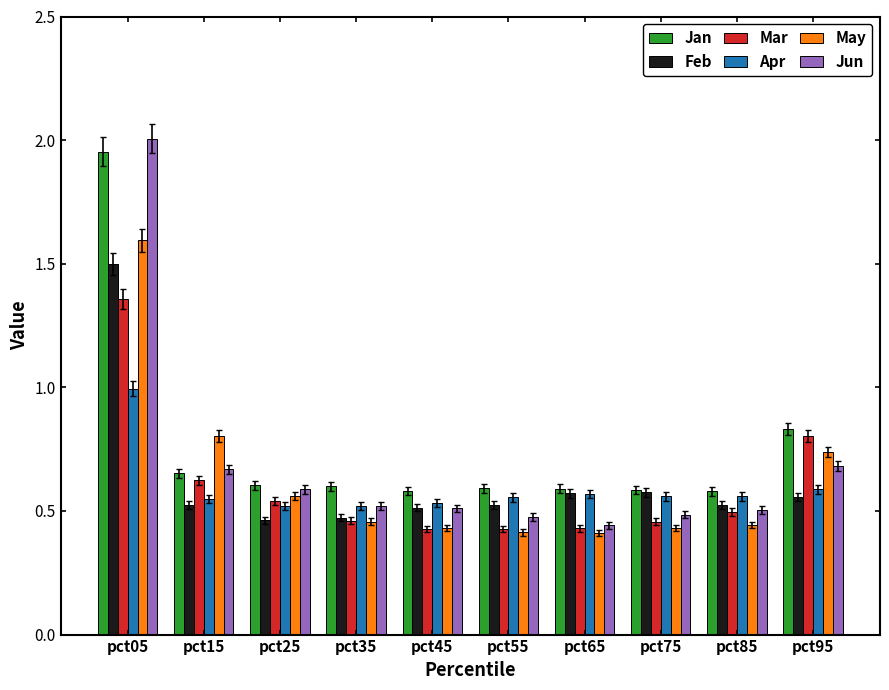

The Jun series shows 0.5 at pct35. True or false?

True